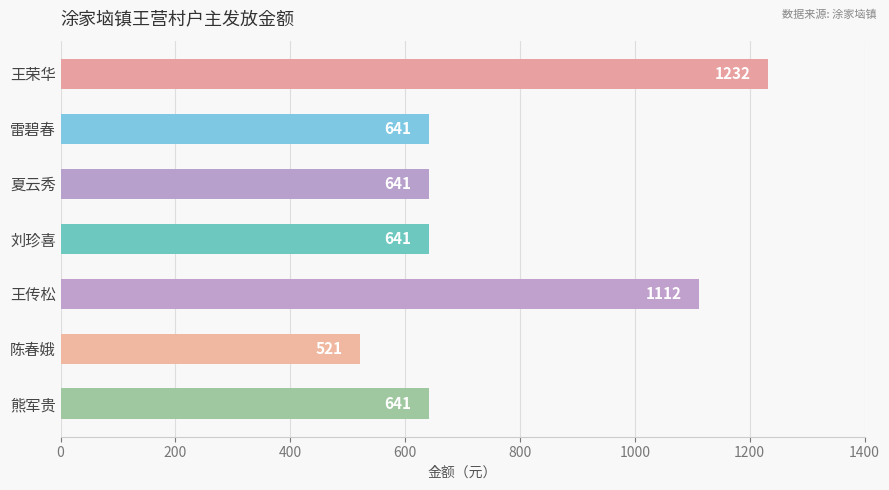

How many bars are there in total?

7